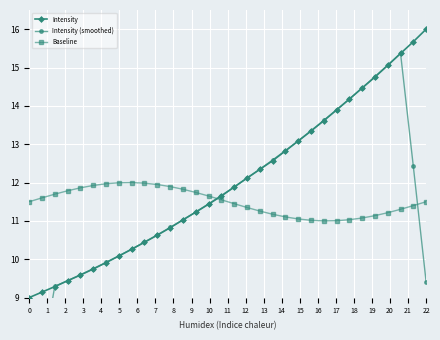

What is the maximum value for Intensity?

16.0